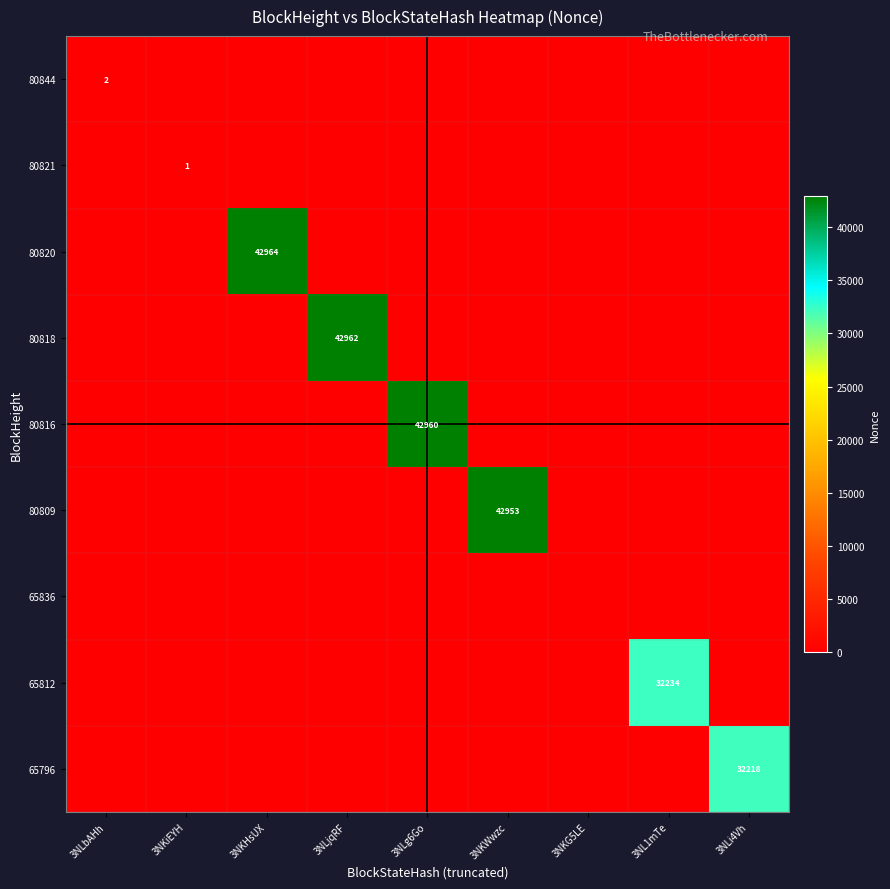

List the series in order of their peak value, highest first.

80820, 80818, 80816, 80809, 65812, 65796, 80844, 80821, 65836